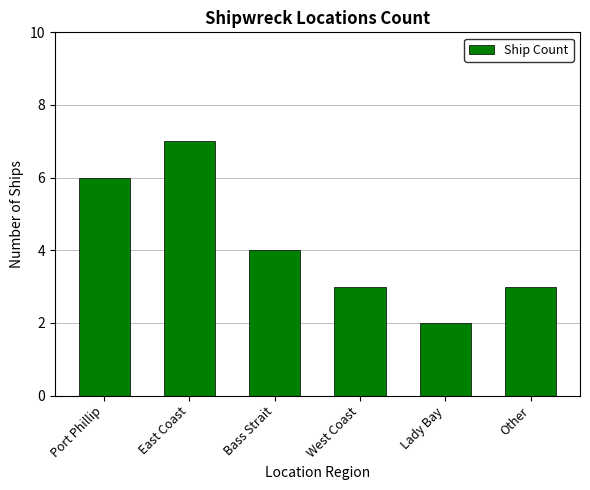

What is the average value?

4